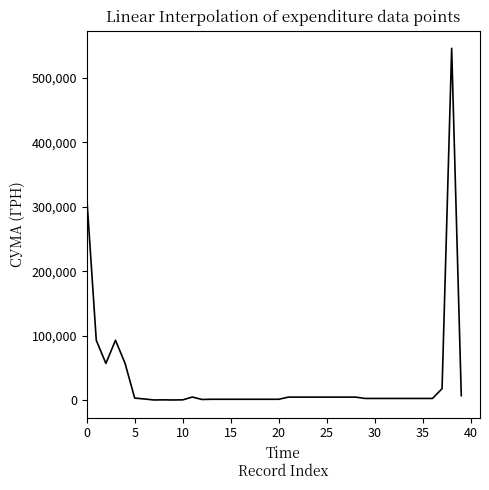

What is the average value?

31549.7